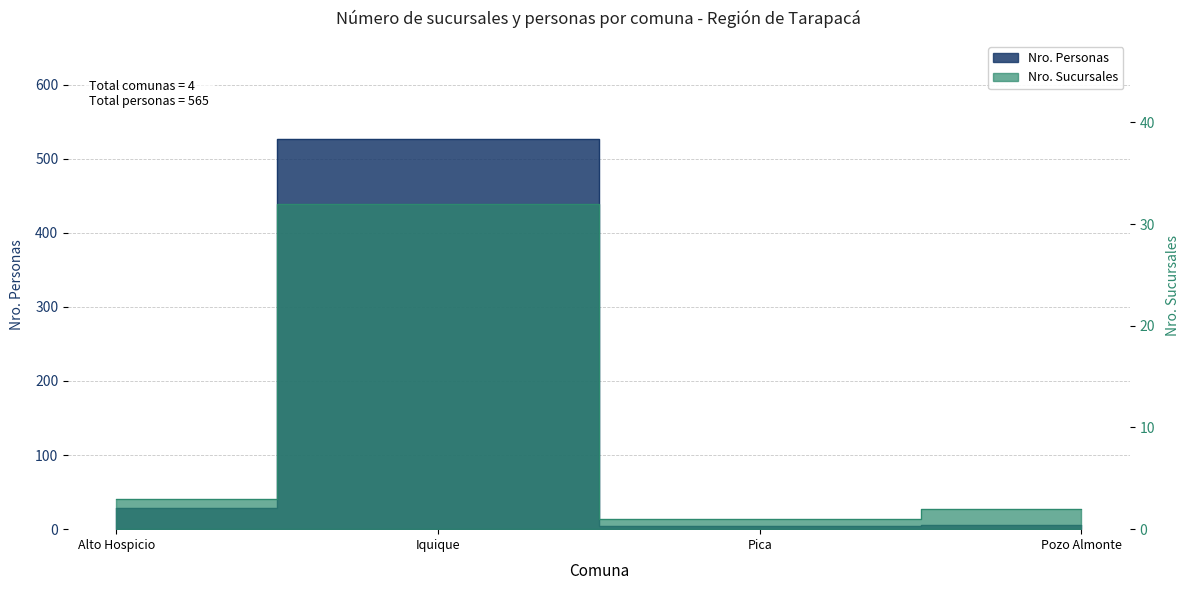

At which category is the sum across all series the highest?

Iquique